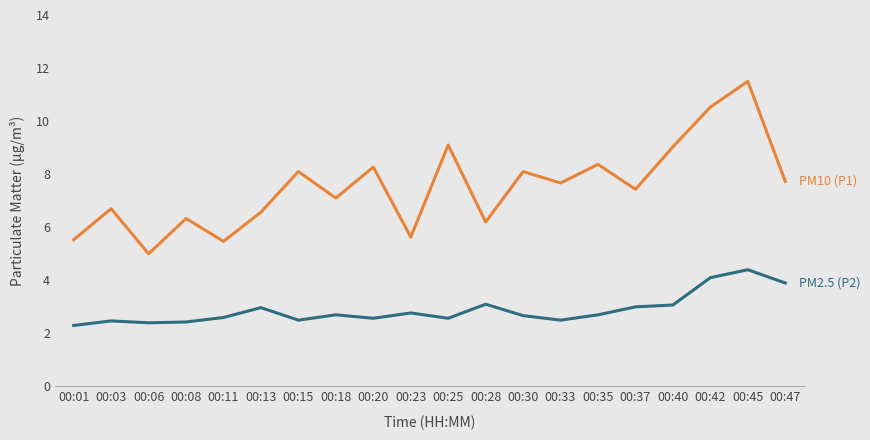

What is the difference between the highest and lowest values at 00:06?

2.6